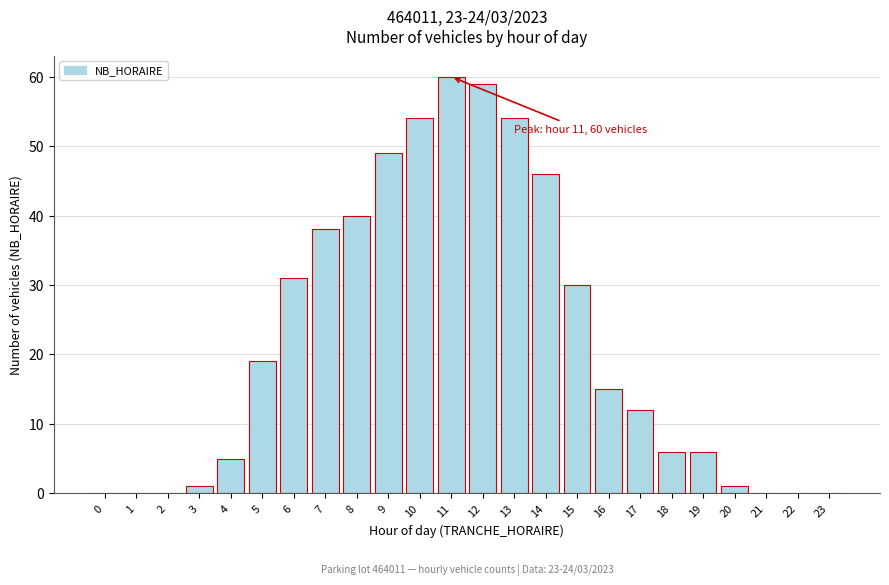

Reading left to right, what are all the values shown in this chart?

0=0	1=0	2=0	3=1	4=5	5=19	6=31	7=38	8=40	9=49	10=54	11=60	12=59	13=54	14=46	15=30	16=15	17=12	18=6	19=6	20=1	21=0	22=0	23=0